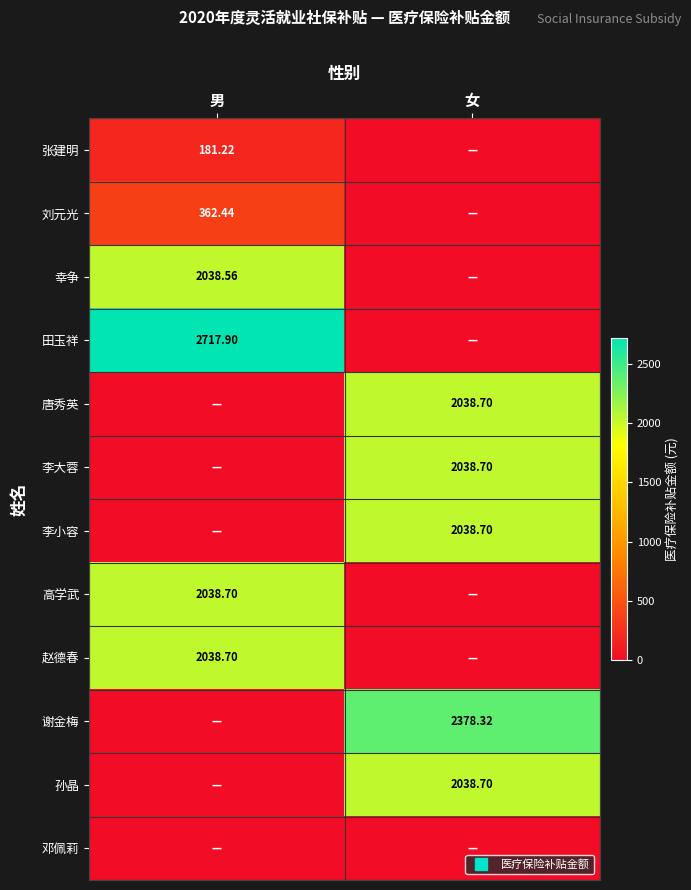

How many distinct data groups are displayed?

12